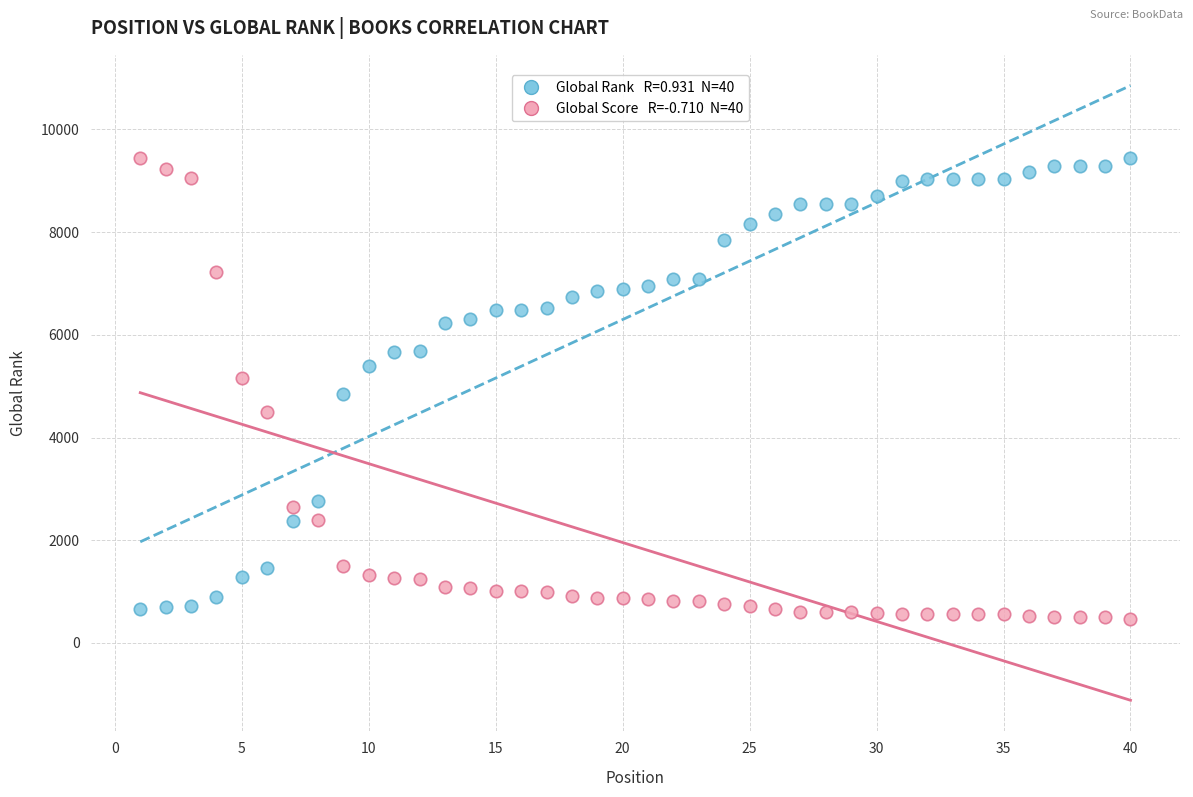

Across all data points, what is the range of Y values (max minus min)?

8980.2